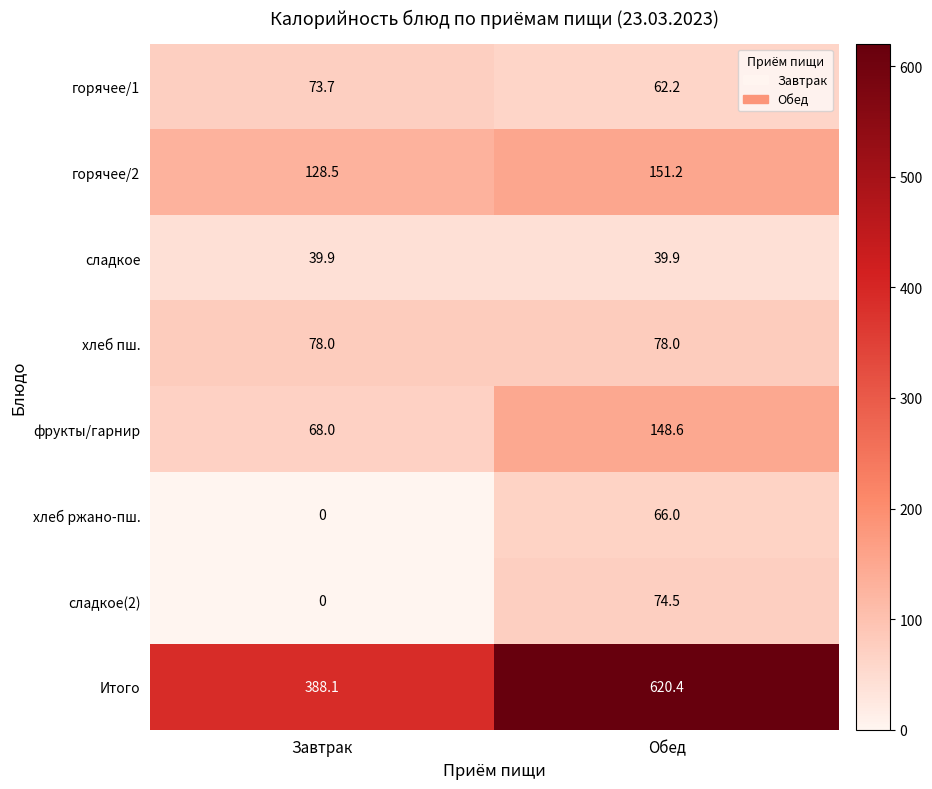

Which series has the largest range (max minus min)?

Итого